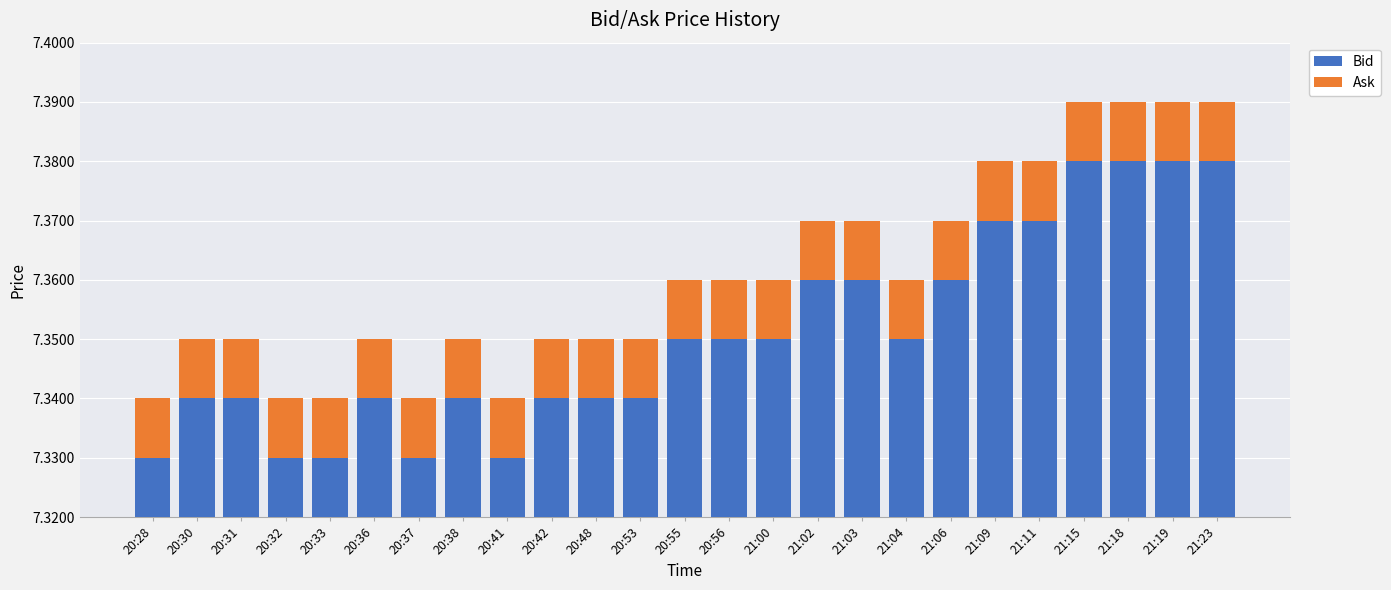

Which series changed the most between 20:33 and 20:37?

Bid